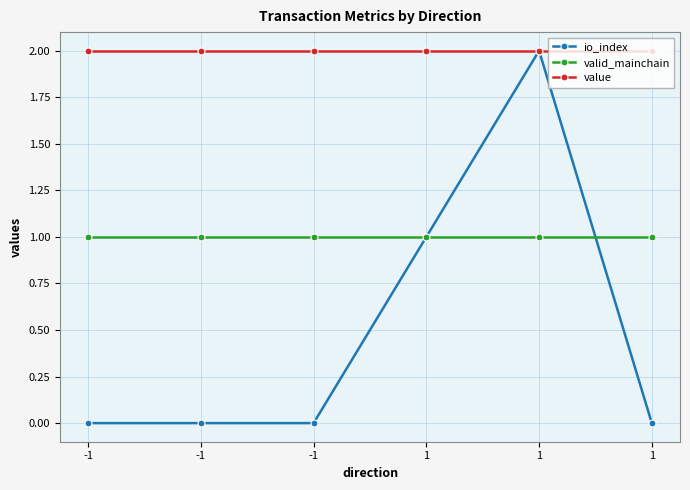

How many io_index values are between 0 and 1?

5